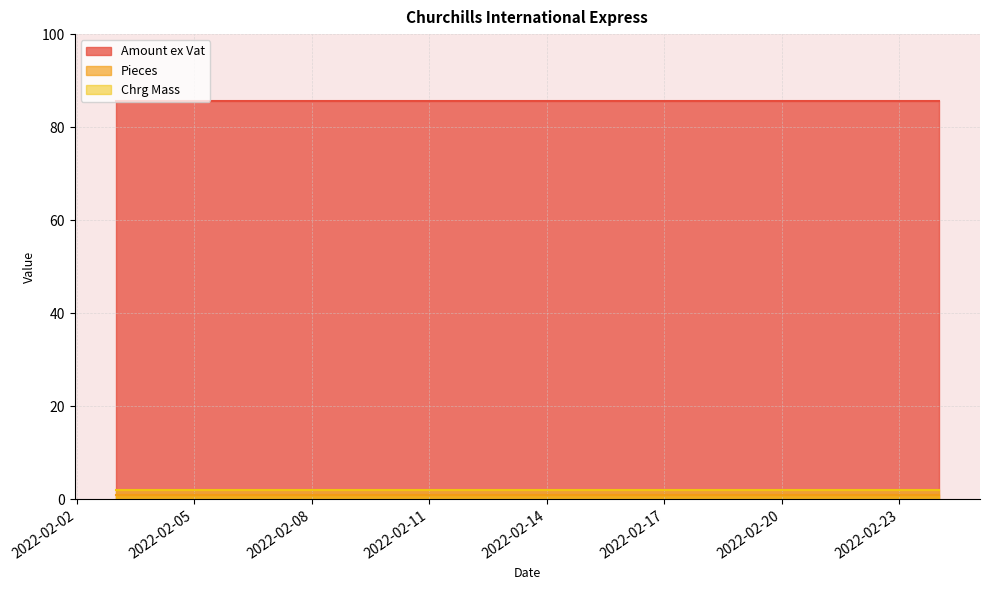

True or false: Chrg Mass and Pieces cross at least once.

False